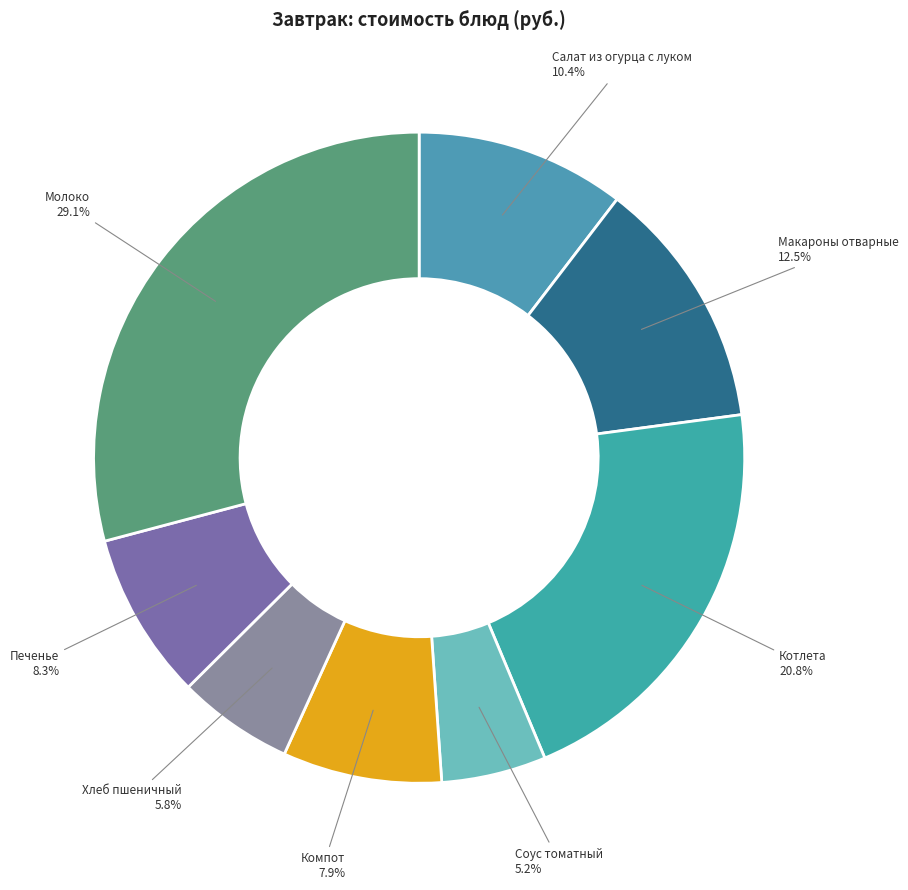

Count the number of slices in the pie.

8